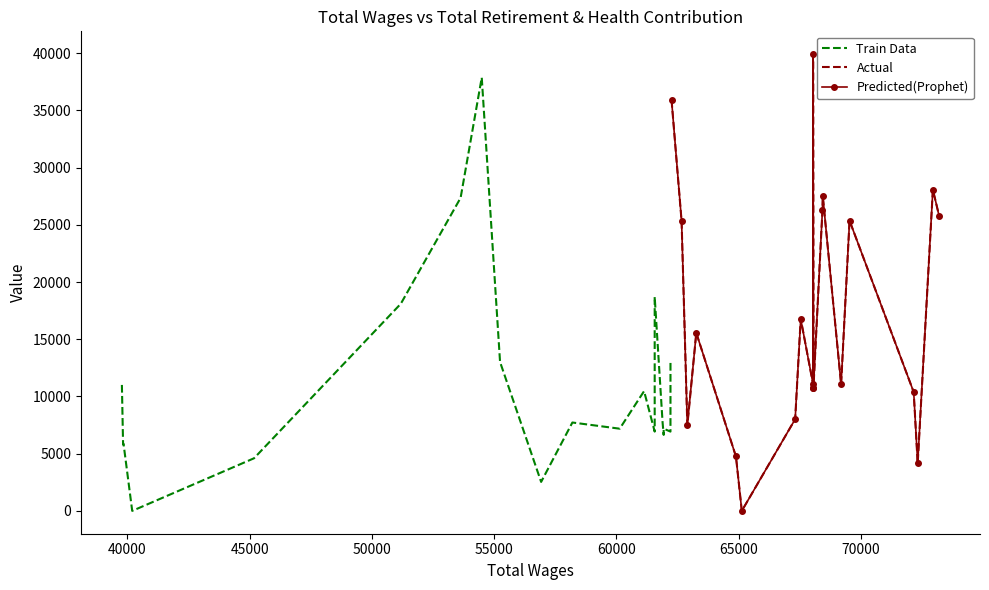

How many data points does each series have?

20